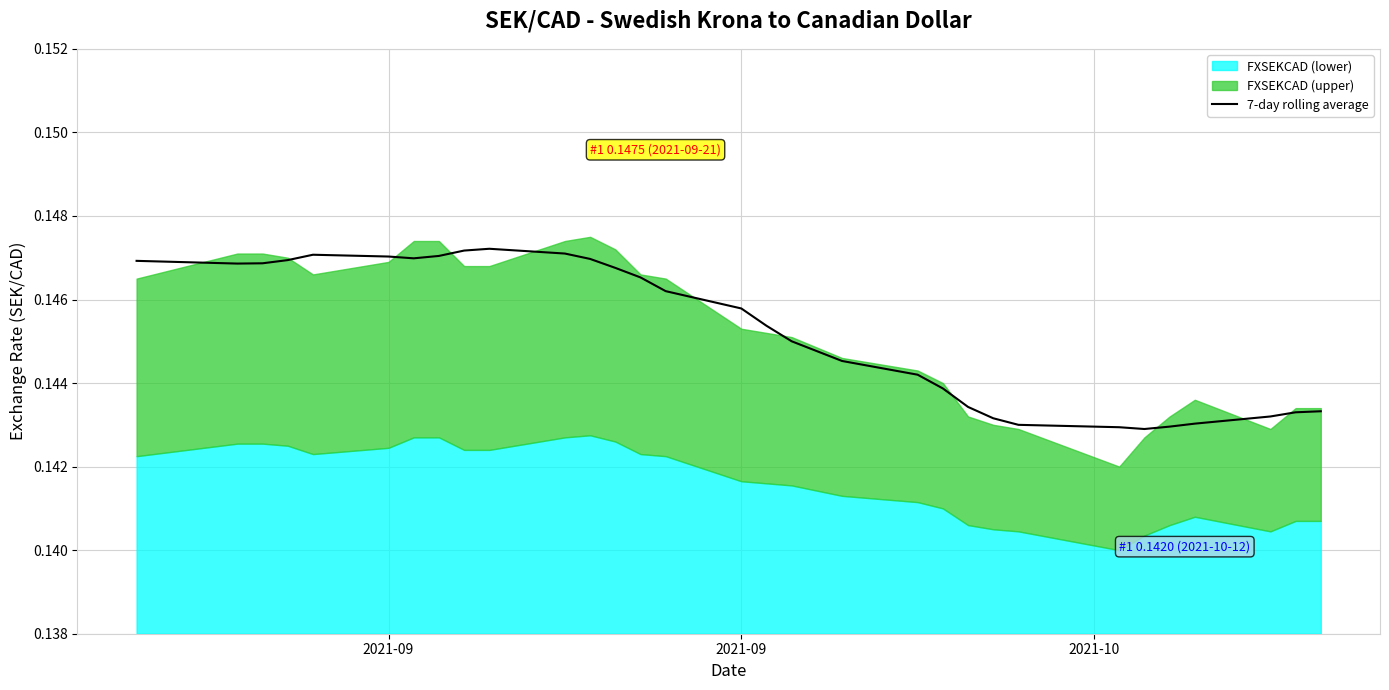

True or false: the data has more than 2 interior local peaks.

False